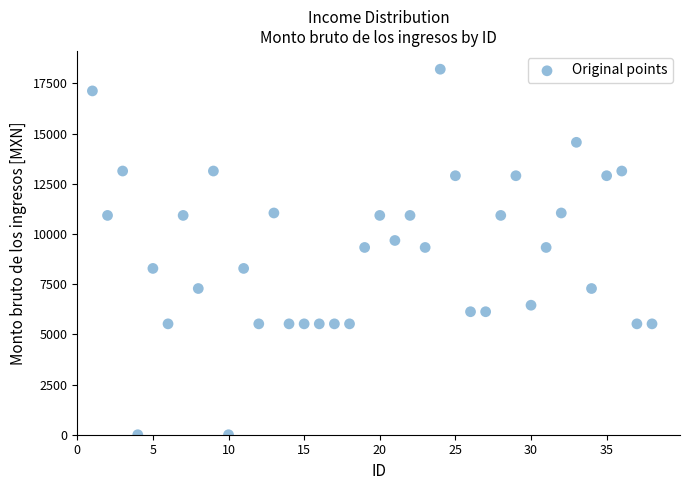

What is the range of X values (max minus min)?

37